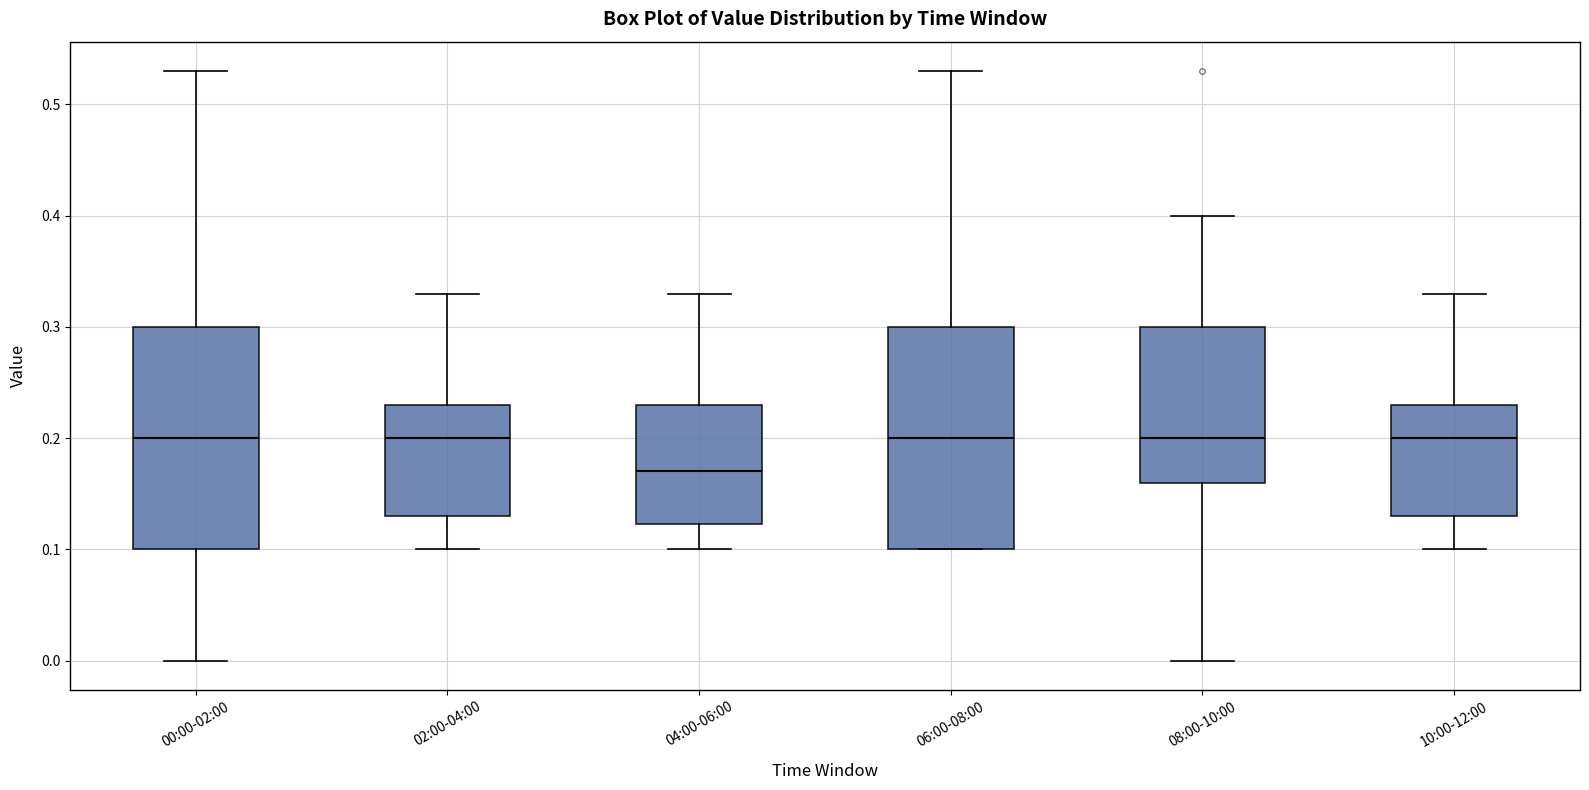

Where is the lower edge of the box for 00:00-02:00 on the y-axis? The values are not printed on the chart, so give them approximately, as read against the axis.

0.10